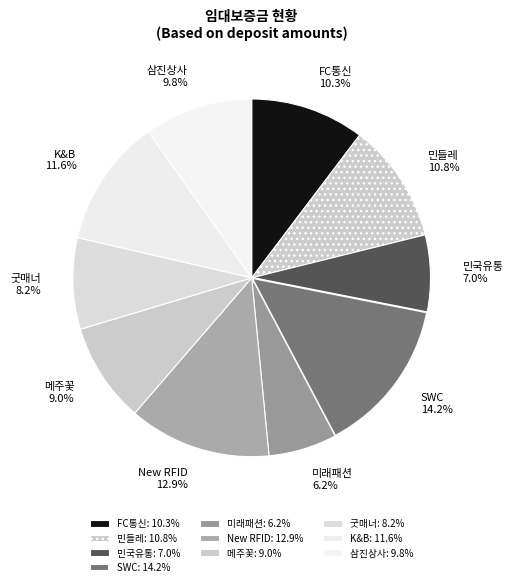

What is the largest slice in the pie chart?

SWC